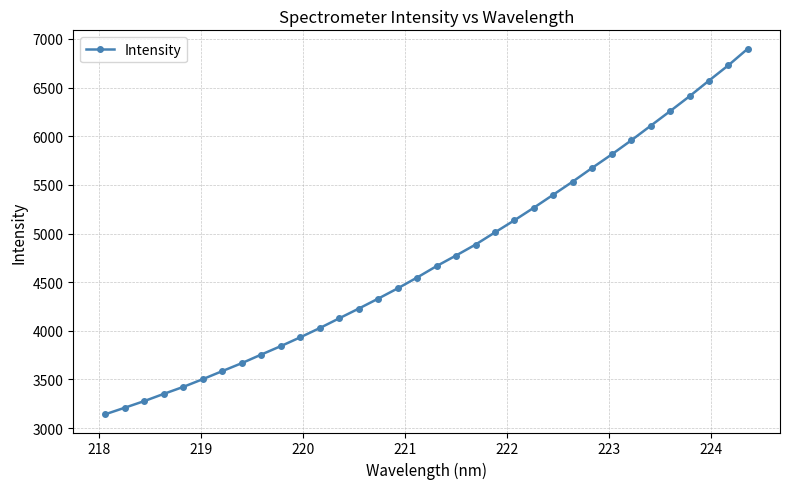

How many data points are less than 4665?

17